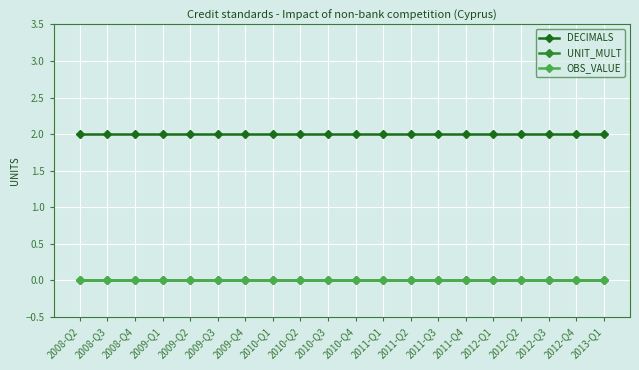

Does the chart have visible grid lines?

Yes